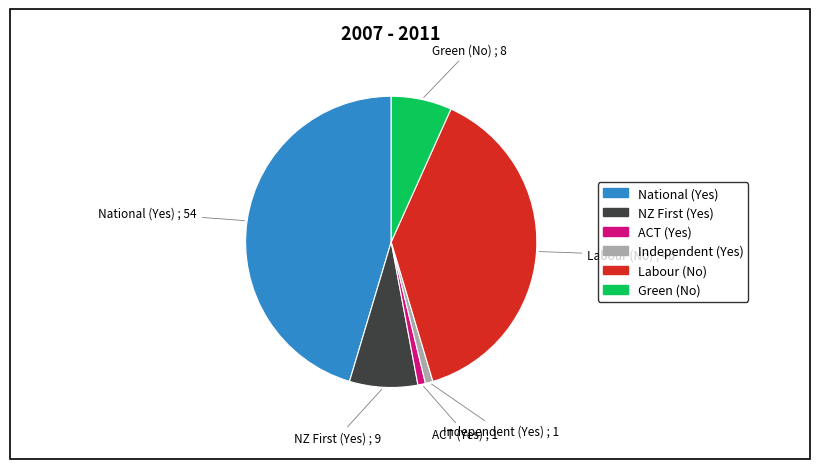

Between Labour (No) and Green (No), which is larger?

Labour (No)